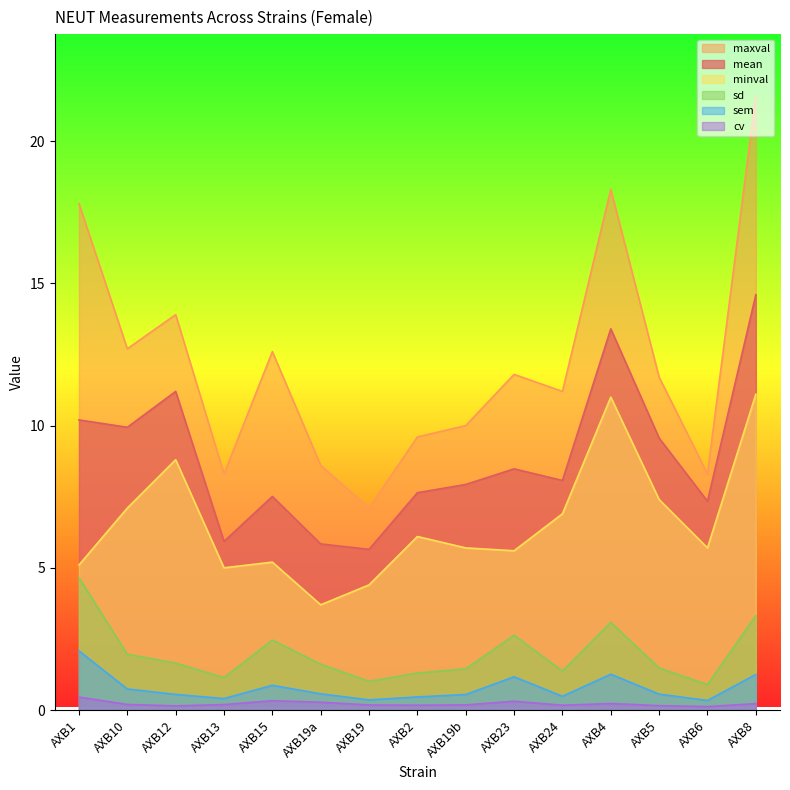

True or false: minval and sem intersect in this chart.

False